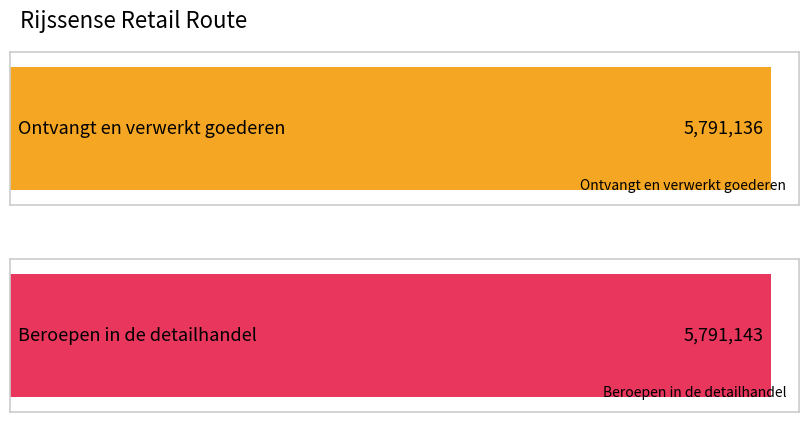

What is the average value?

5791140